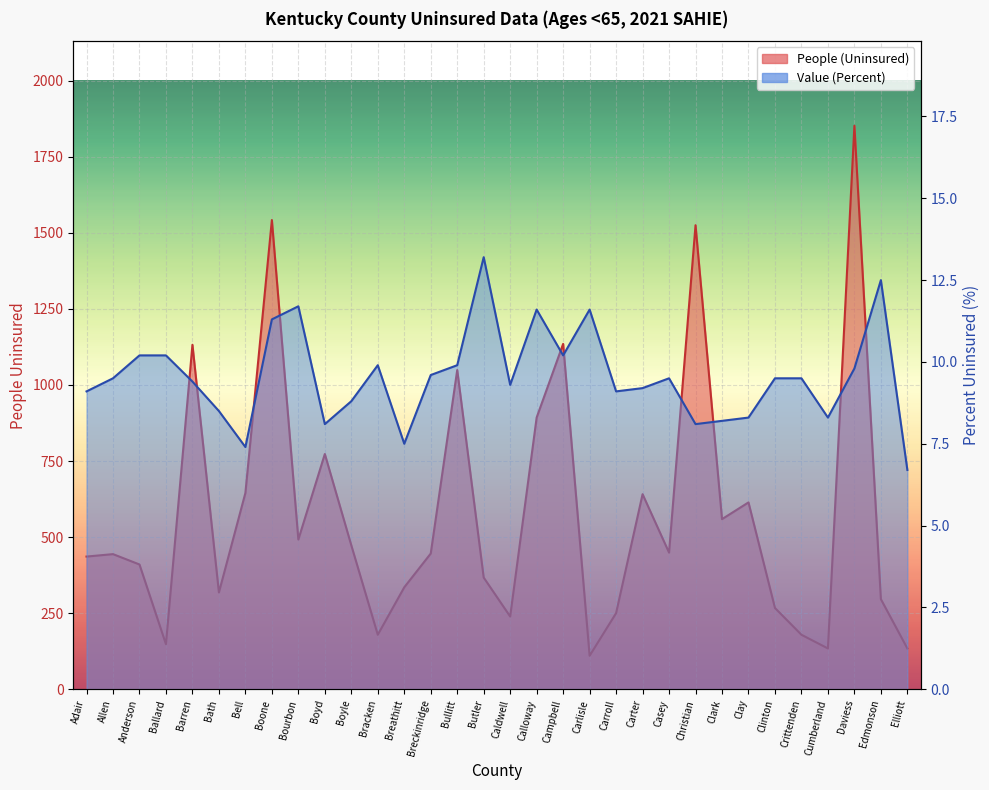

What value does the Value (Percent) series have at Carlisle?

11.6